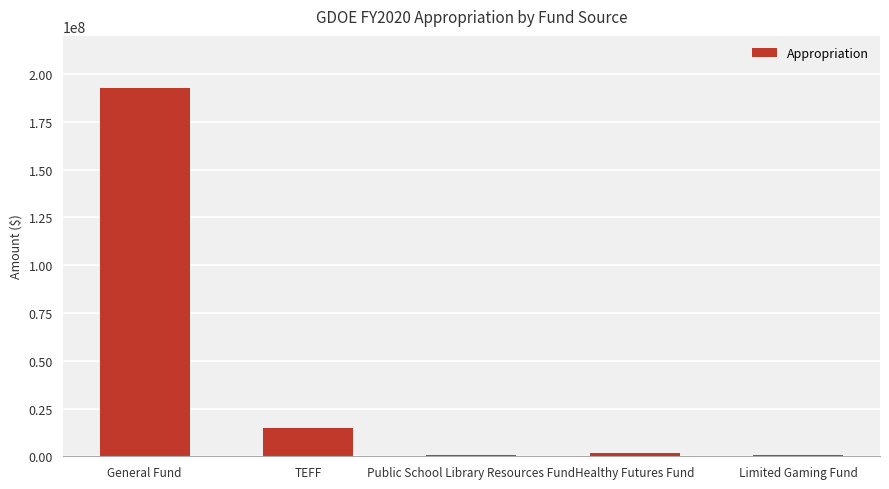

Between General Fund and Limited Gaming Fund, which is larger?

General Fund